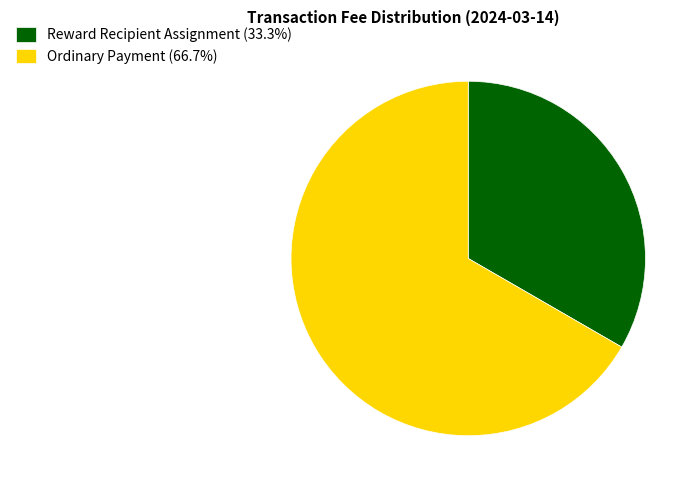

Combined, do Ordinary Payment (66.7%) and Reward Recipient Assignment (33.3%) account for over 50%?

Yes